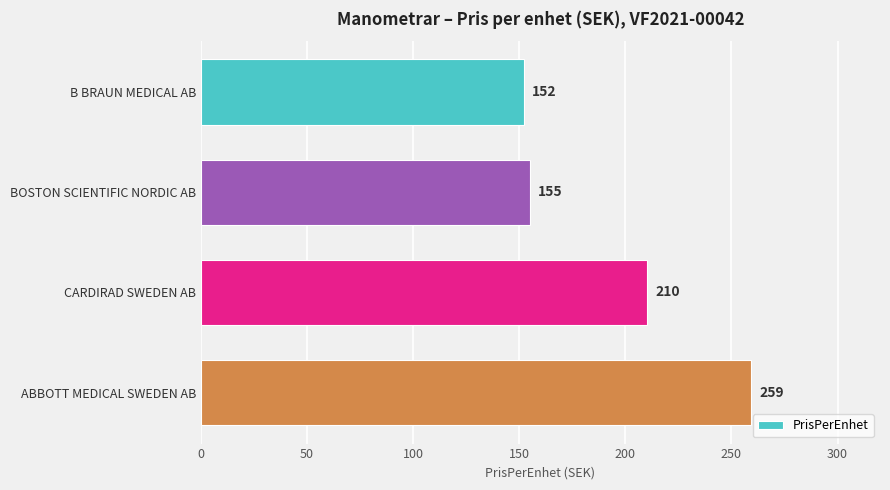

The value at B BRAUN MEDICAL AB is 255. True or false?

False